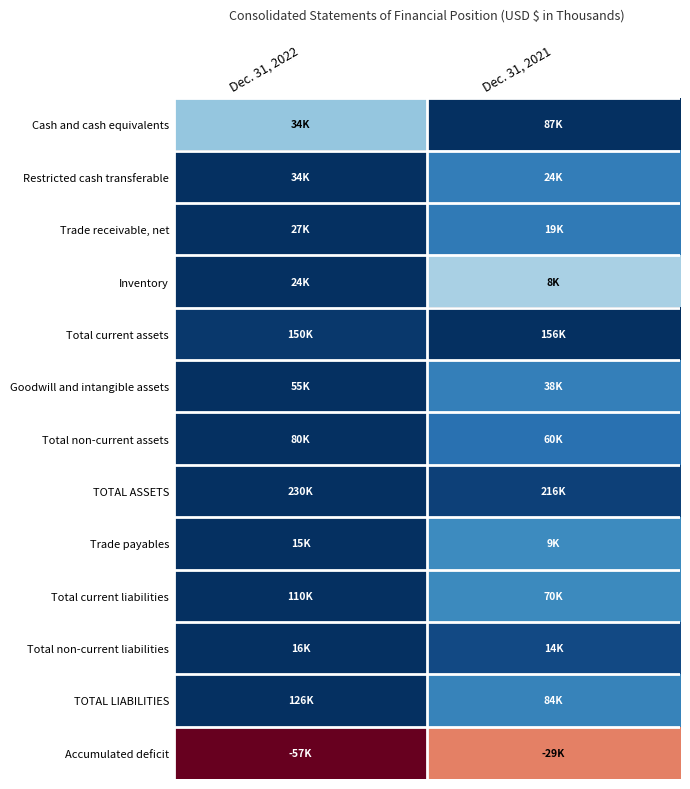

How many data points does each series have?

2